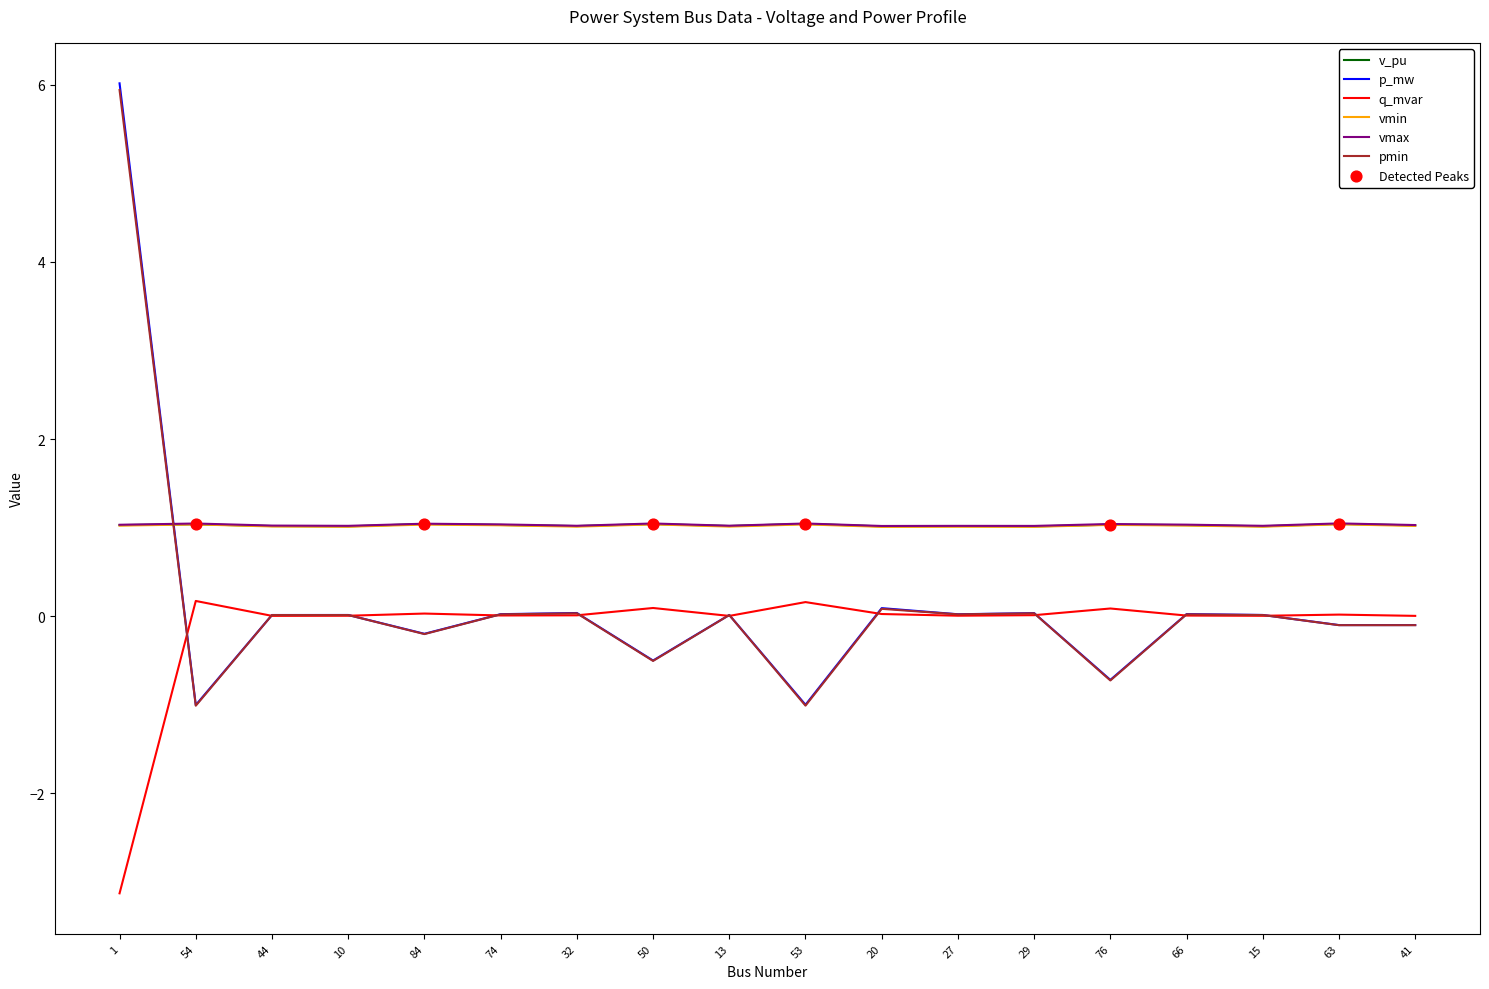

Which series has the largest range (max minus min)?

p_mw